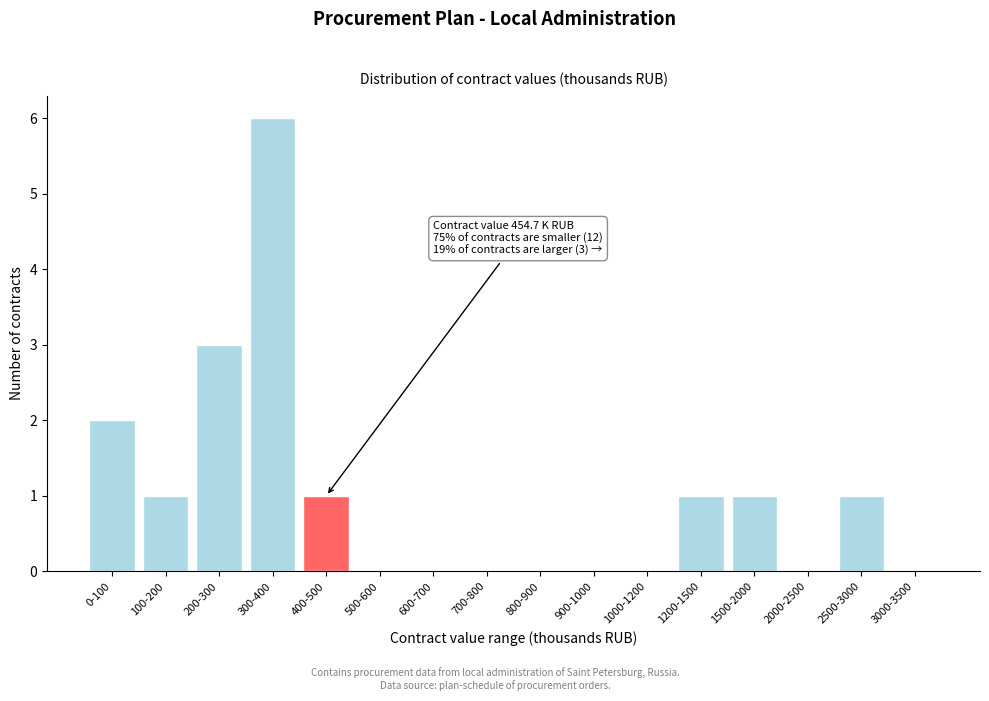

Reading right to left, list all the values displayed in this chart.

3000-3500=0	2500-3000=1	2000-2500=0	1500-2000=1	1200-1500=1	1000-1200=0	900-1000=0	800-900=0	700-800=0	600-700=0	500-600=0	400-500=1	300-400=6	200-300=3	100-200=1	0-100=2